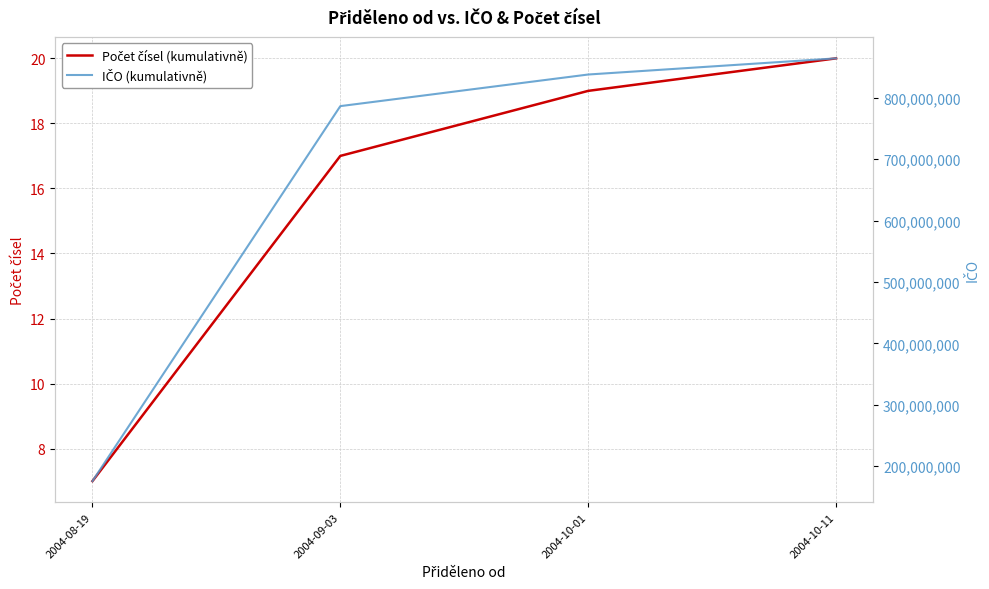

How many data points in IČO (kumulativně) are above 837748582?

1